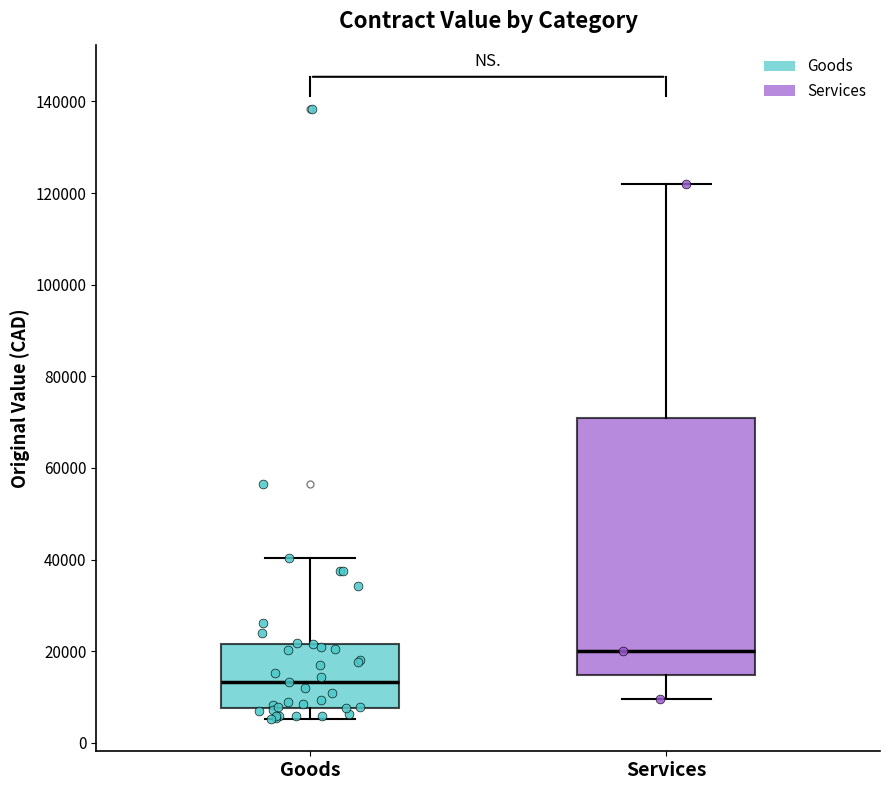

Reading left to right, read every box against the y-axis: the position of its median line, the range the box covers, and the ends of its whiskers. The values are not printed on the chart, so give them approximately, as read against the axis.

Goods: median 14000, box 8000 to 22000, whiskers 6000 to 40000
Services: median 20000, box 14000 to 70000, whiskers 10000 to 122000